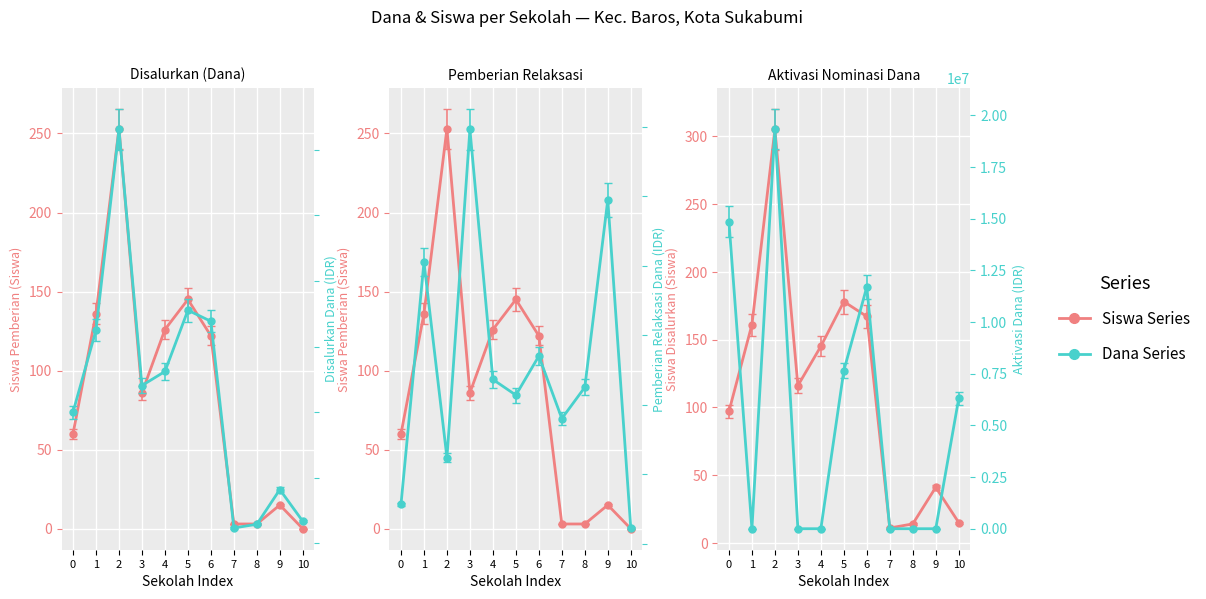

List the labels in order of Siswa Pemberian value, largest first.

2, 5, 1, 4, 6, 3, 0, 9, 7, 8, 10